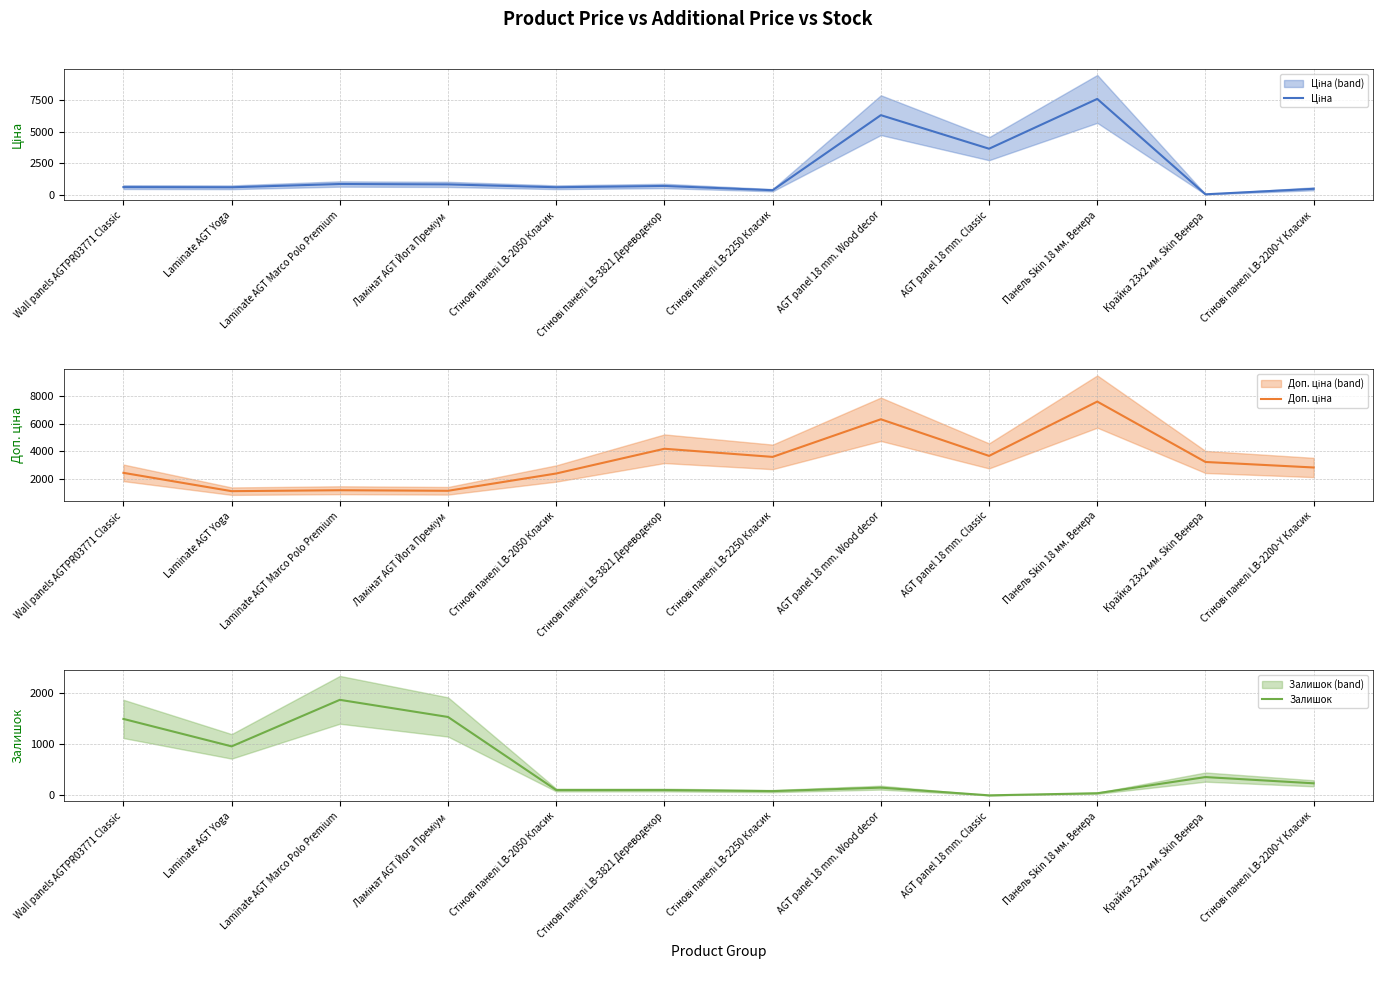

After their last crossing, which series has the higher values: Залишок or Доп. ціна?

Доп. ціна